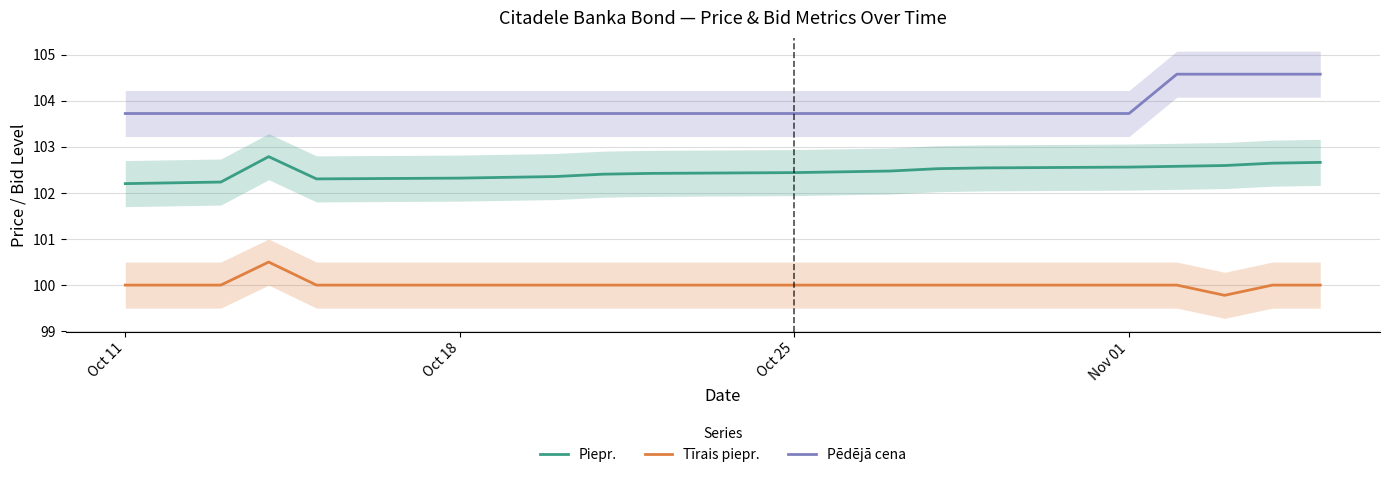

True or false: Pēdējā cena and Tīrais piepr. intersect in this chart.

False